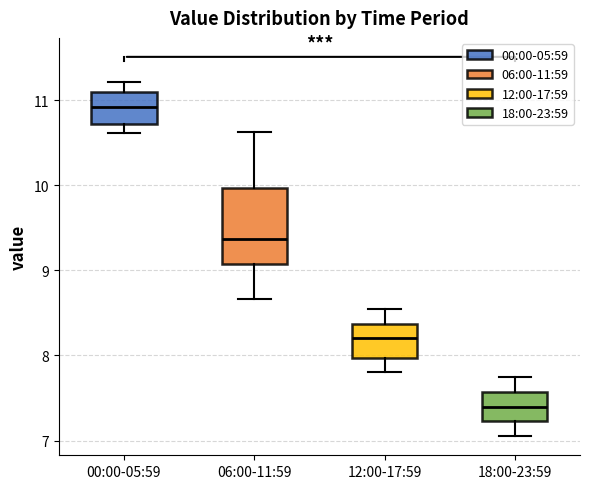

Reading left to right, read every box against the y-axis: the position of its median line, the range the box covers, and the ends of its whiskers. The values are not printed on the chart, so give them approximately, as read against the axis.

00:00-05:59: median 10.9, box 10.7 to 11.1, whiskers 10.6 to 11.2
06:00-11:59: median 9.4, box 9.1 to 10.0, whiskers 8.7 to 10.6
12:00-17:59: median 8.2, box 8.0 to 8.4, whiskers 7.8 to 8.6
18:00-23:59: median 7.4, box 7.2 to 7.6, whiskers 7.1 to 7.8